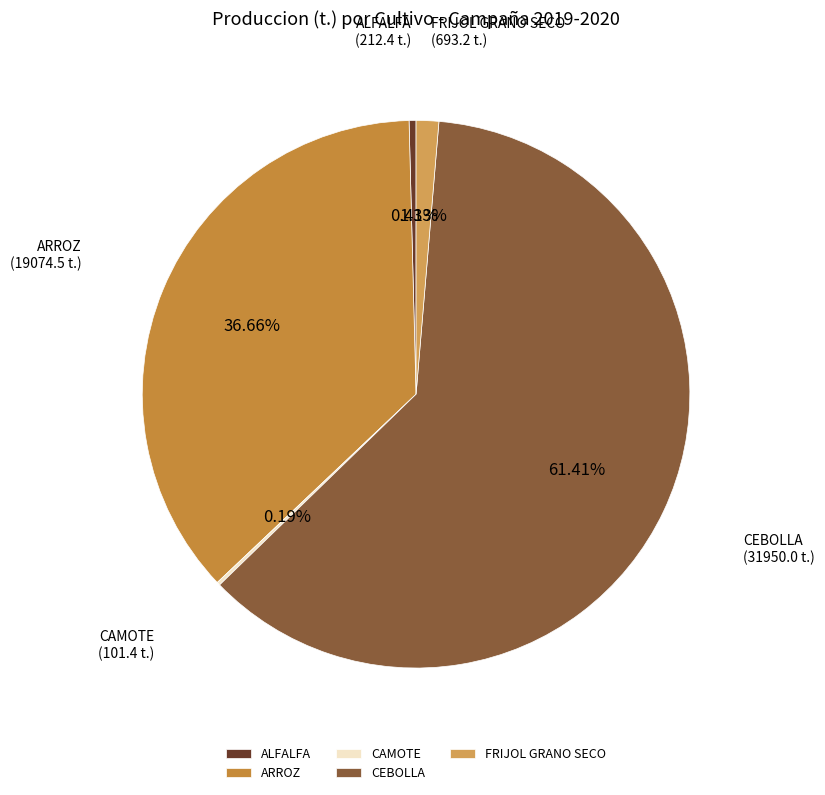

Which slice is the largest?

CEBOLLA